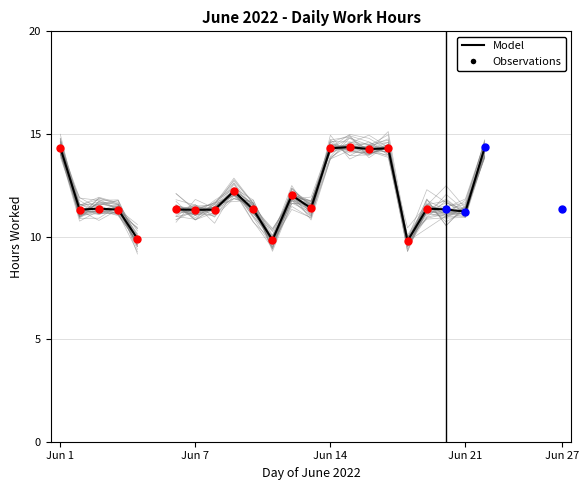

What is the change in value from 6 to 13?

+0.1